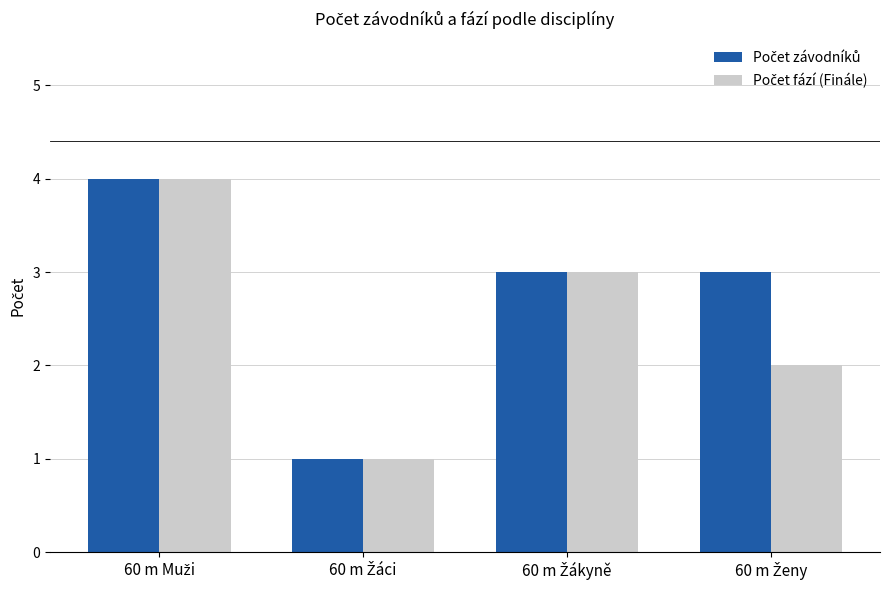

What is the greatest value displayed?

4